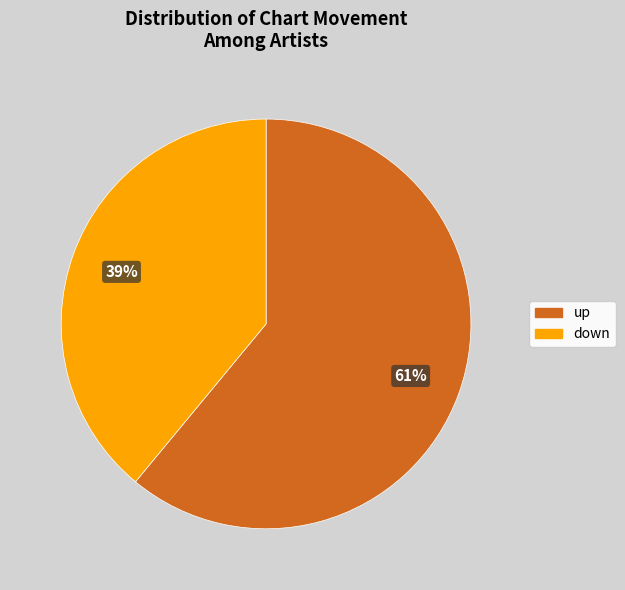

To the nearest percent, what percentage of the pie is down?

39%